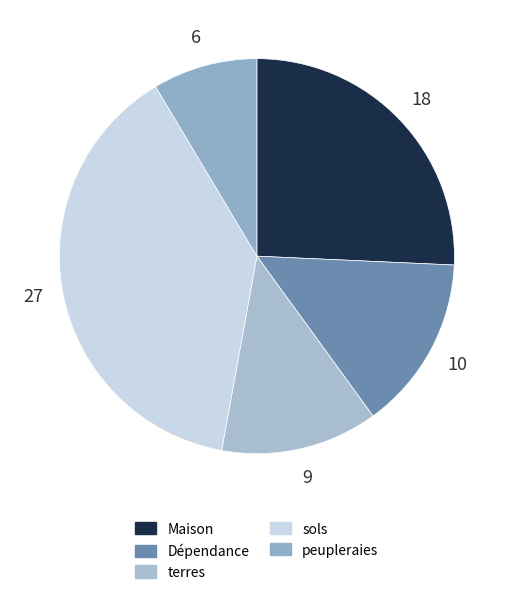

How many slices are in this pie chart?

5